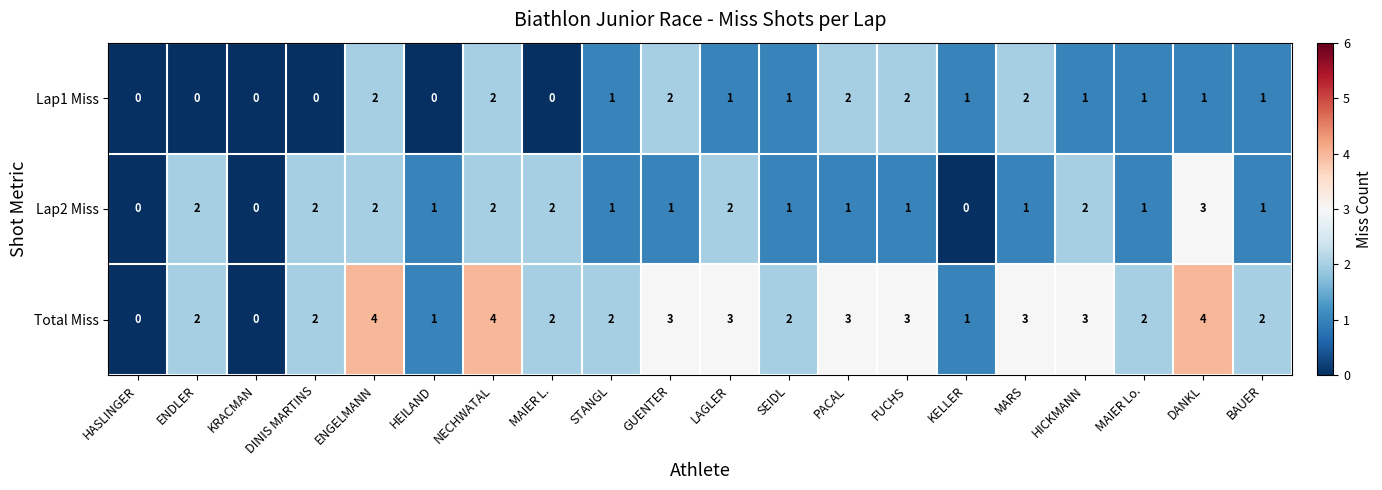

How many values in Total Miss are above zero?

18